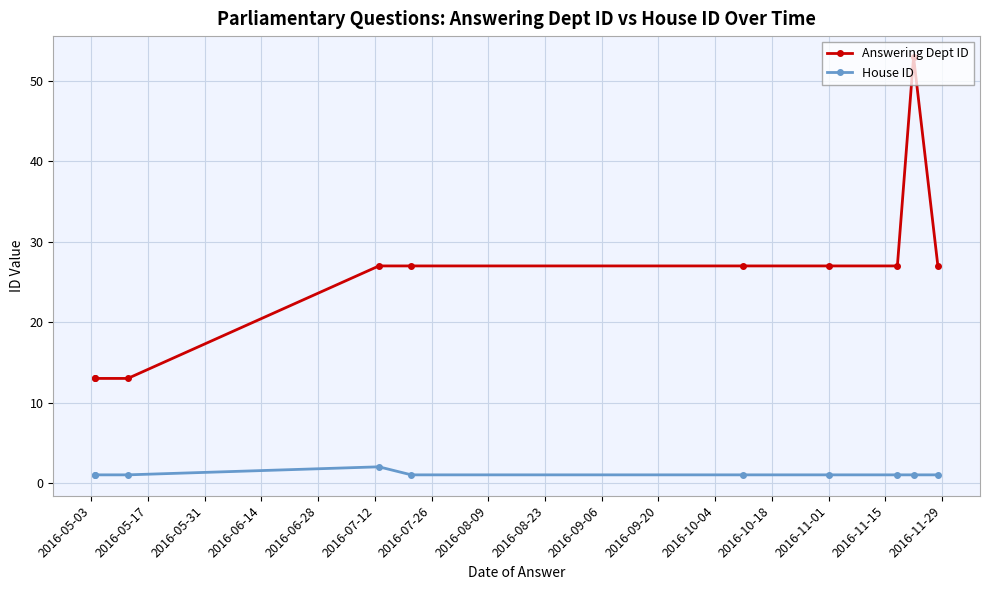

Is the value of Answering Dept ID at 2016-06-14 greater than the value of House ID at 2016-06-14?

Yes